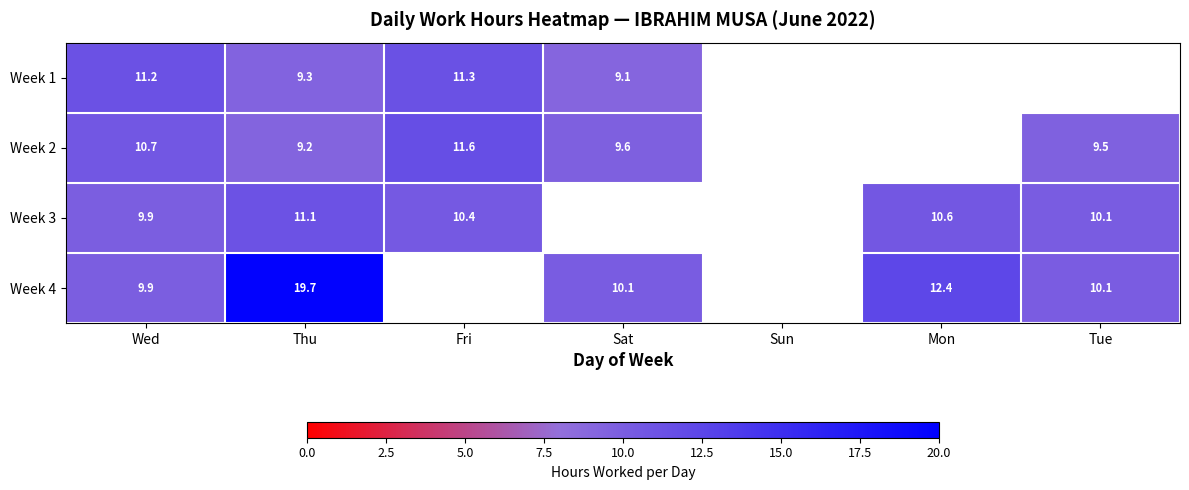

At how many categories does at least one series exceed 18?

1